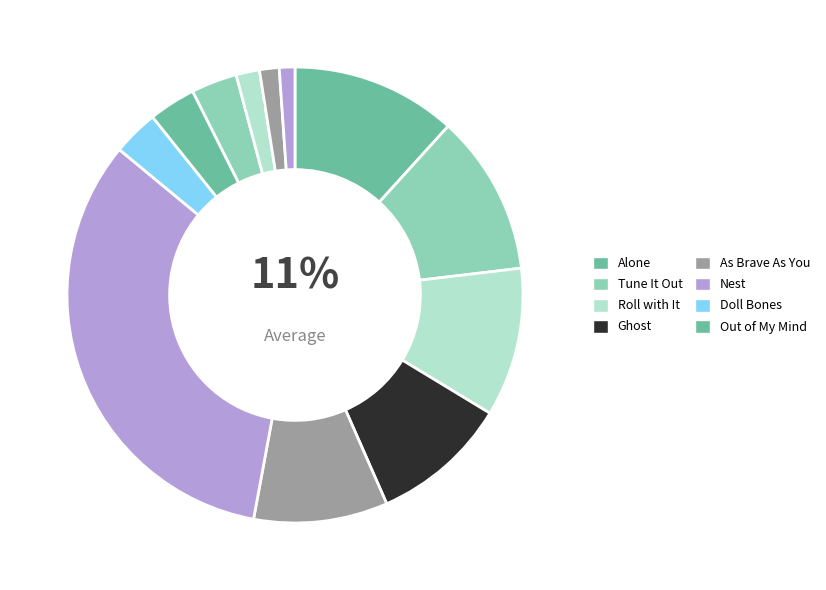

Is the sum of Alone and Nest greater than half?

No